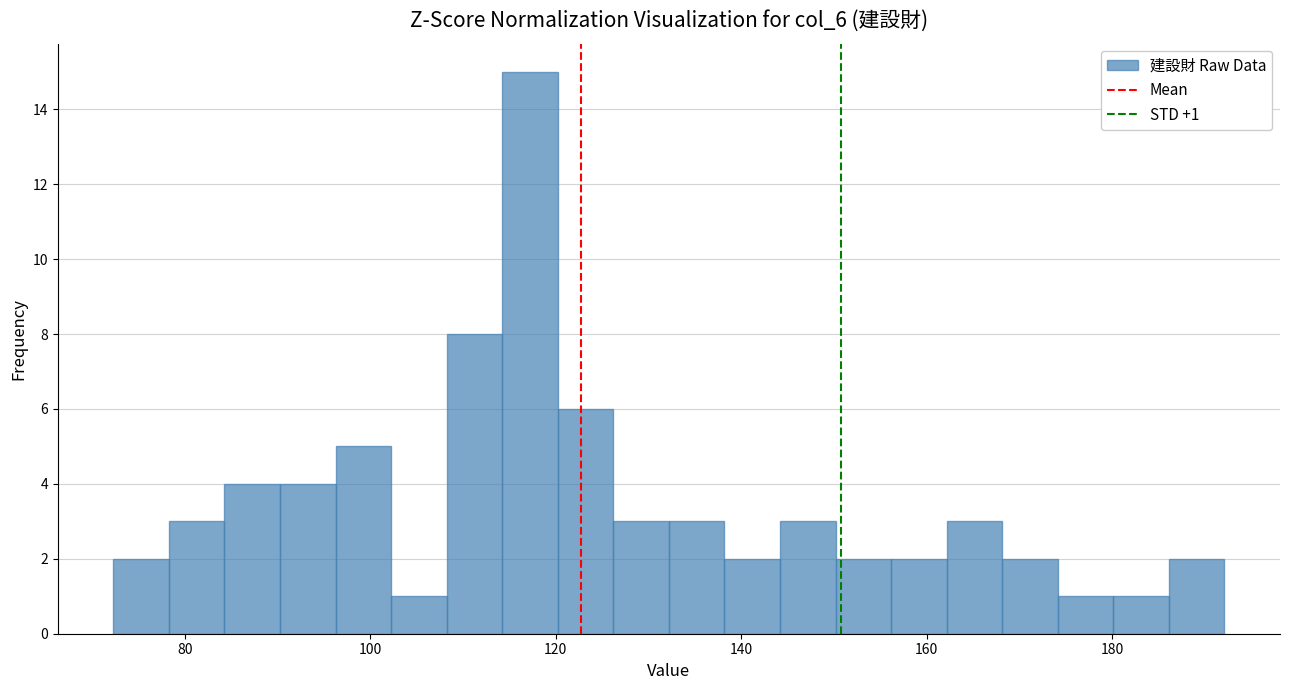

Read against the x-axis, roughly where is the centre of the tallest bar?

118